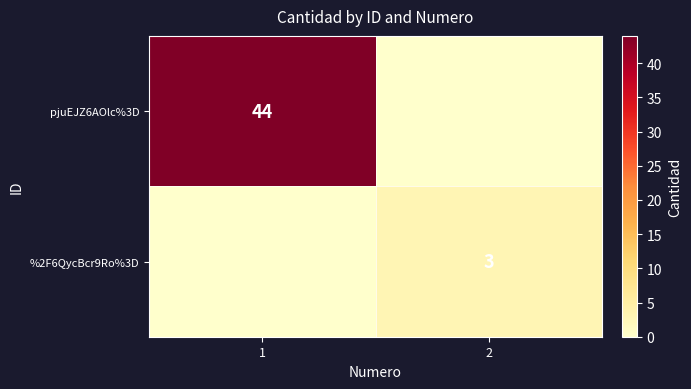

The value of pjuEJZ6AOlc%3D at 1 is 62. True or false?

False